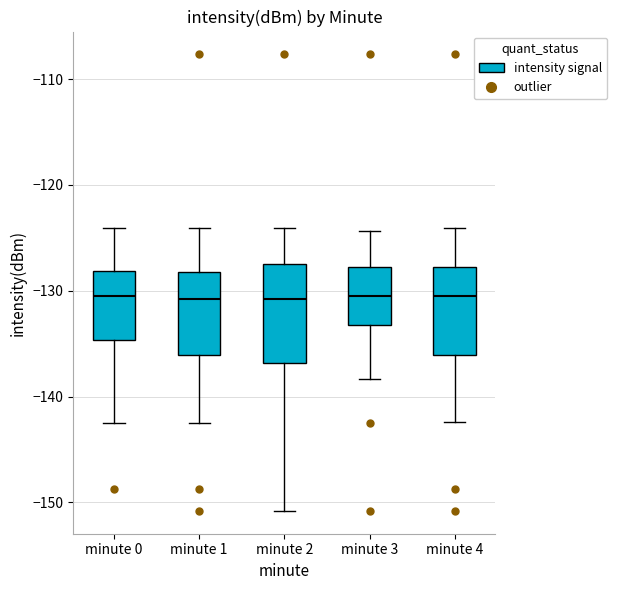

Comparing the boxes themselves (not the whiskers), which one is the tallest?

minute 2